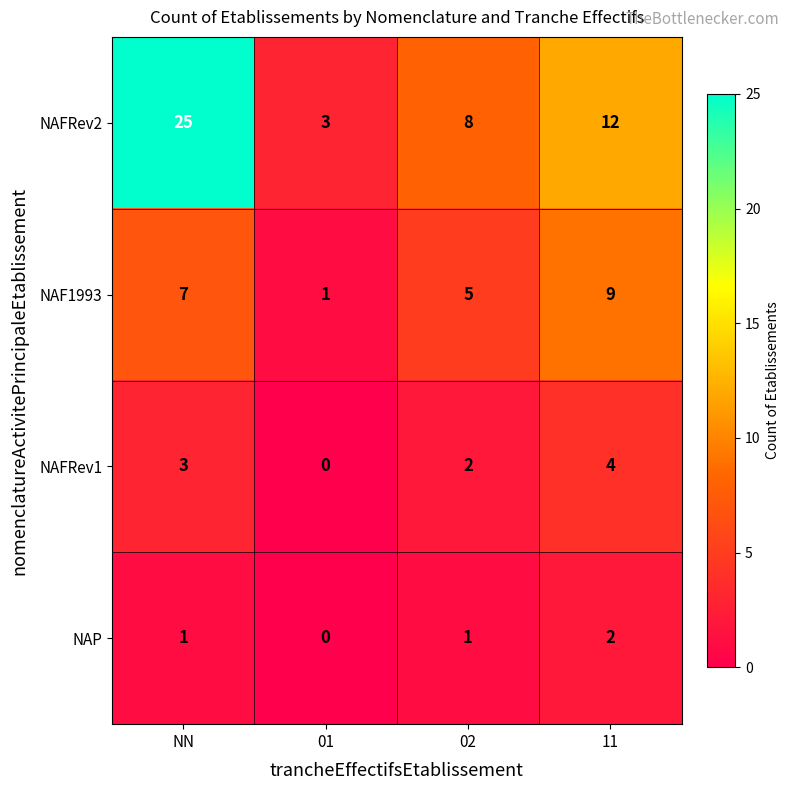

The value of NAFRev2 at 11 is 12. True or false?

True